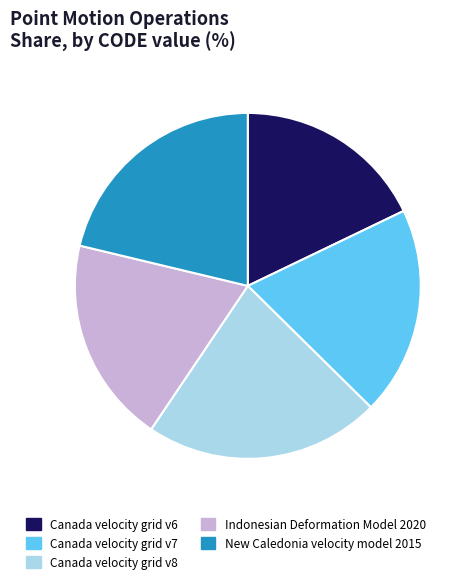

Is there a majority slice in this chart?

No